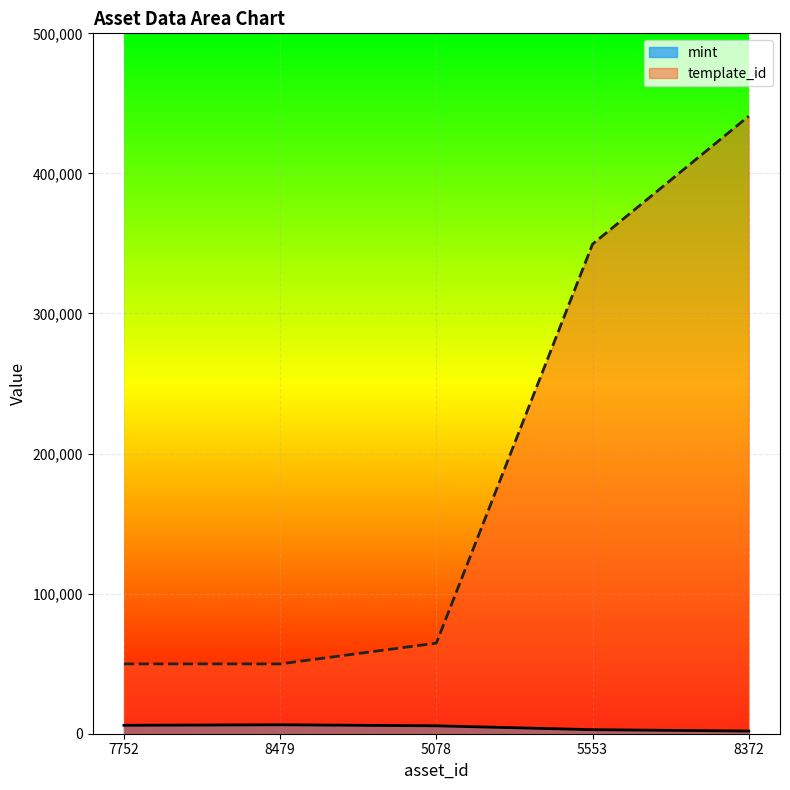

What is the difference between the maximum and minimum values in the mint series?

4471